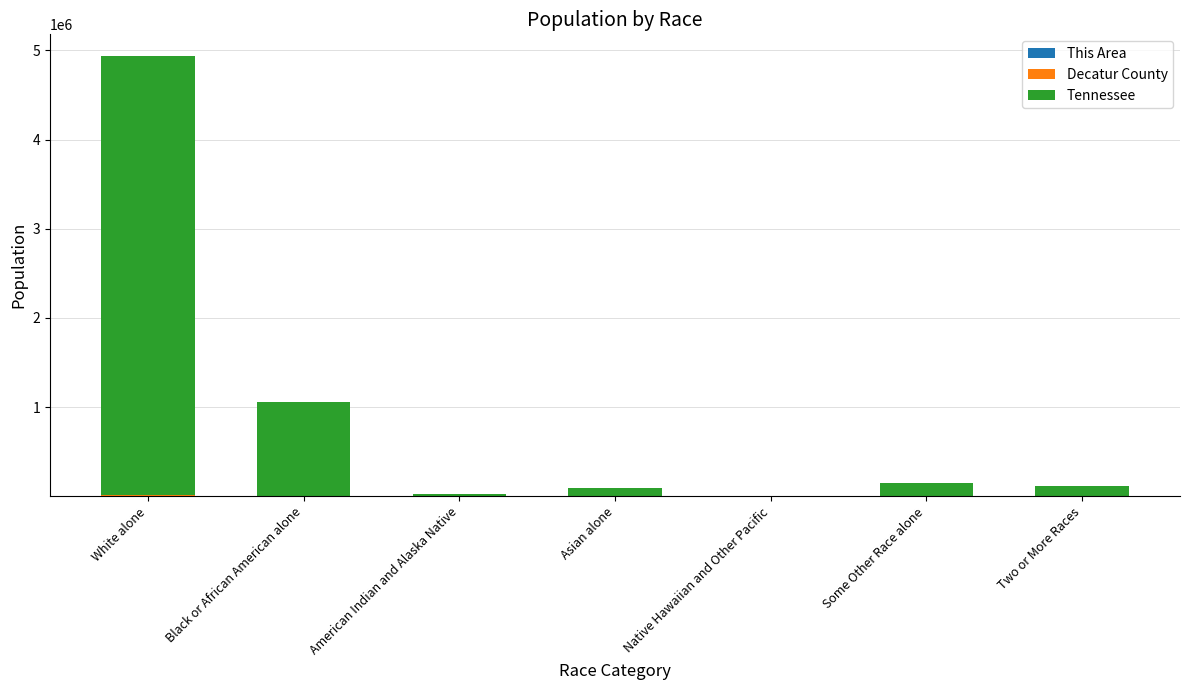

At which category is the sum across all series the highest?

White alone